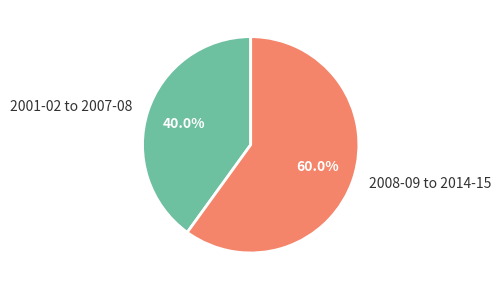

Is there a majority slice in this chart?

Yes